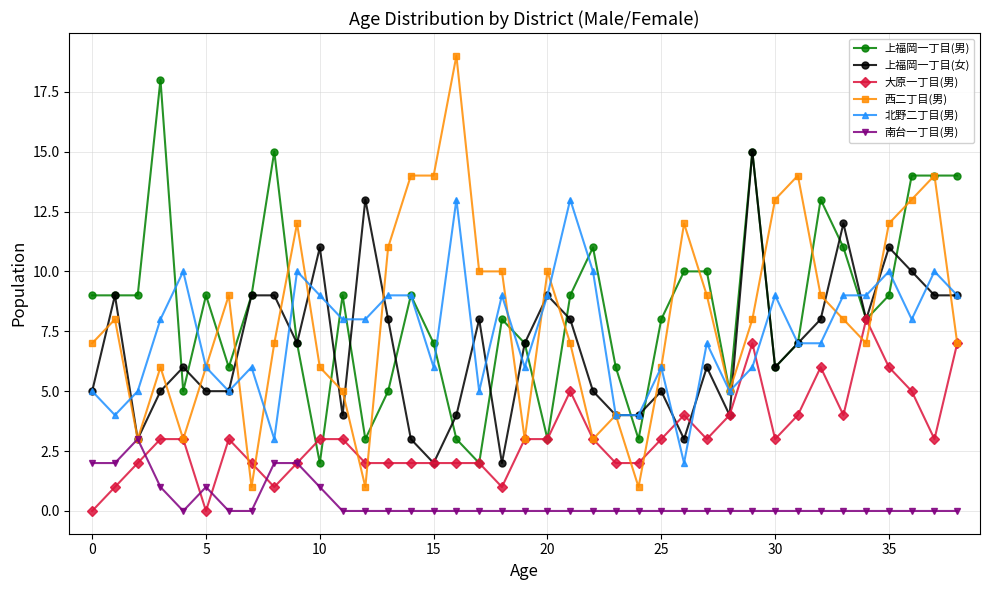

List the series in order of their peak value, highest first.

西二丁目(男), 上福岡一丁目(男), 上福岡一丁目(女), 北野二丁目(男), 大原一丁目(男), 南台一丁目(男)